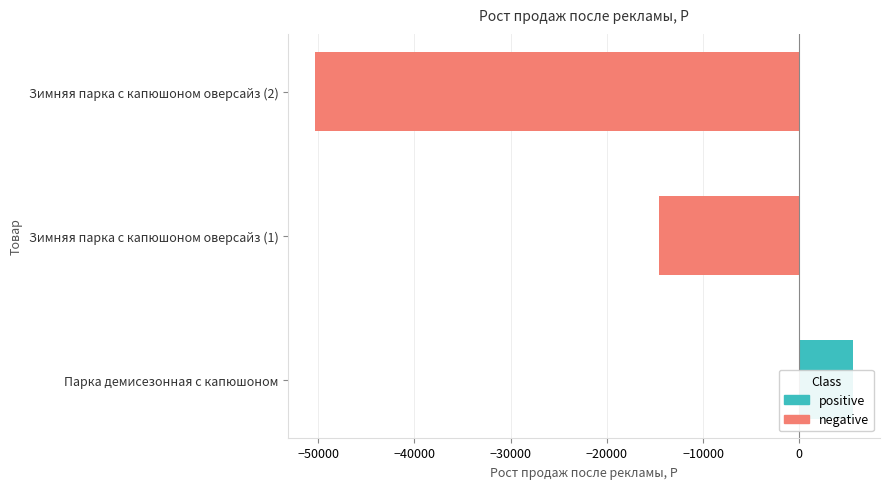

What position from the right is Зимняя парка с капюшоном оверсайз (2)?

1